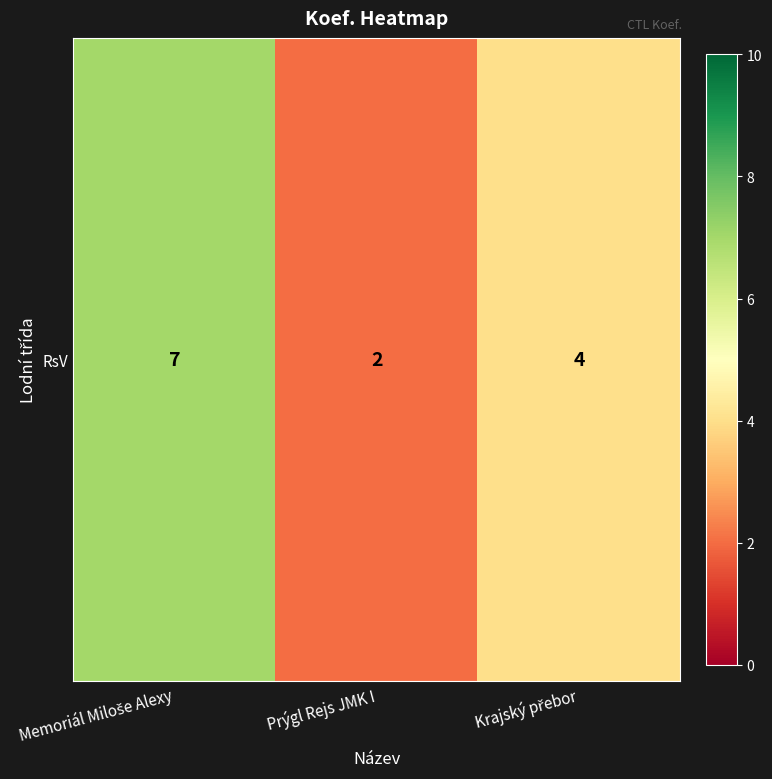

What is the ratio of the value at Memoriál Miloše Alexy to the value at Prýgl Rejs JMK I?

3.5